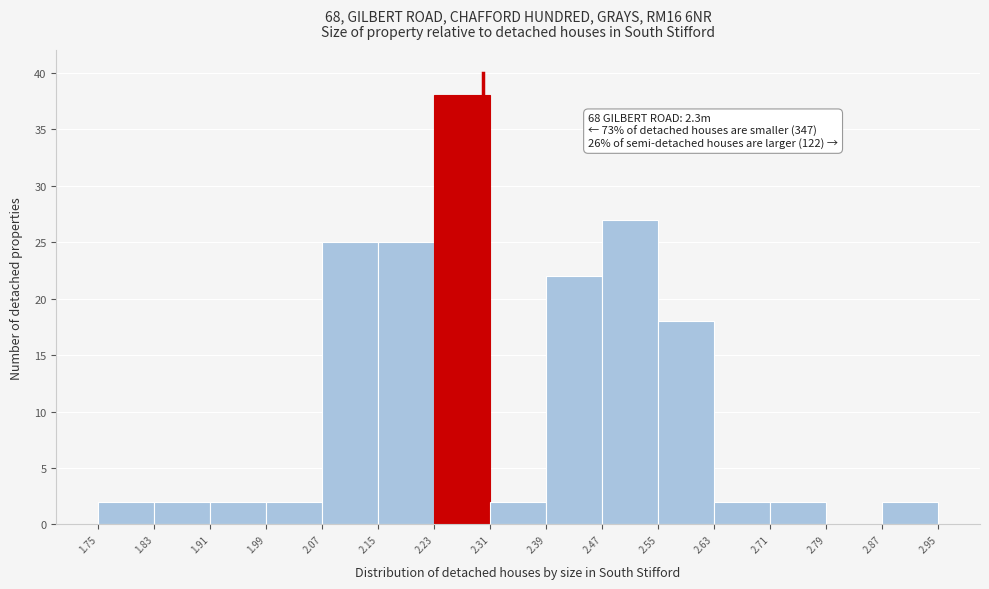

Which range on the x-axis has the tallest bar?

2.23 to 2.31